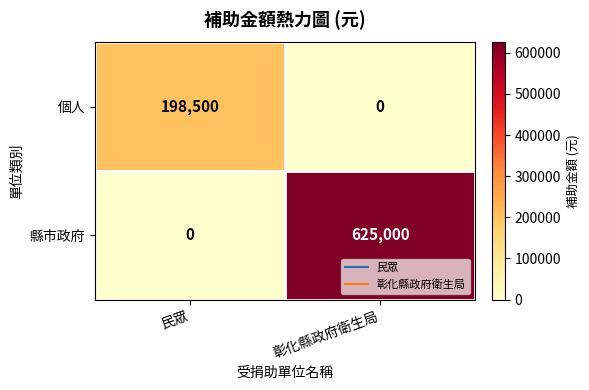

How many data points does each series have?

2